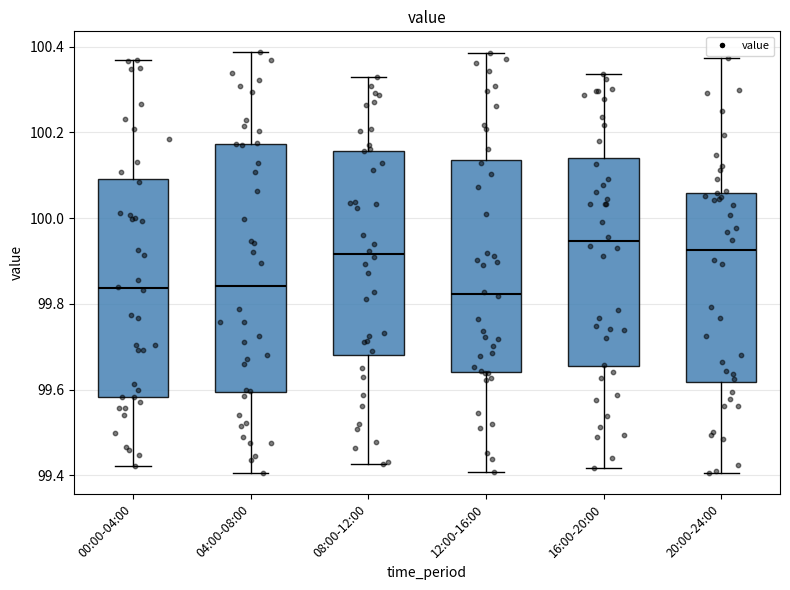

Where does the lower whisker of the box for 12:00-16:00 end on the y-axis? The values are not printed on the chart, so give them approximately, as read against the axis.

99.40